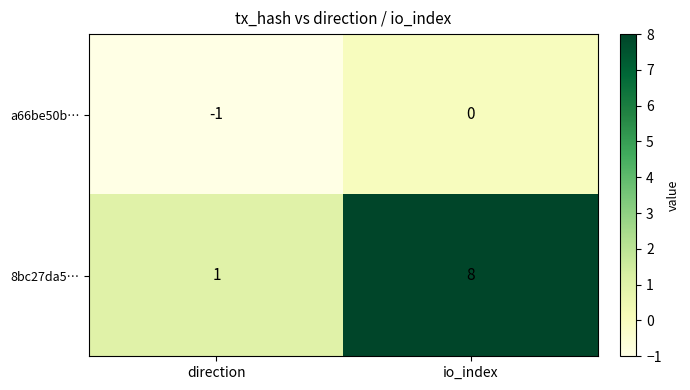

How many series are shown in this chart?

2